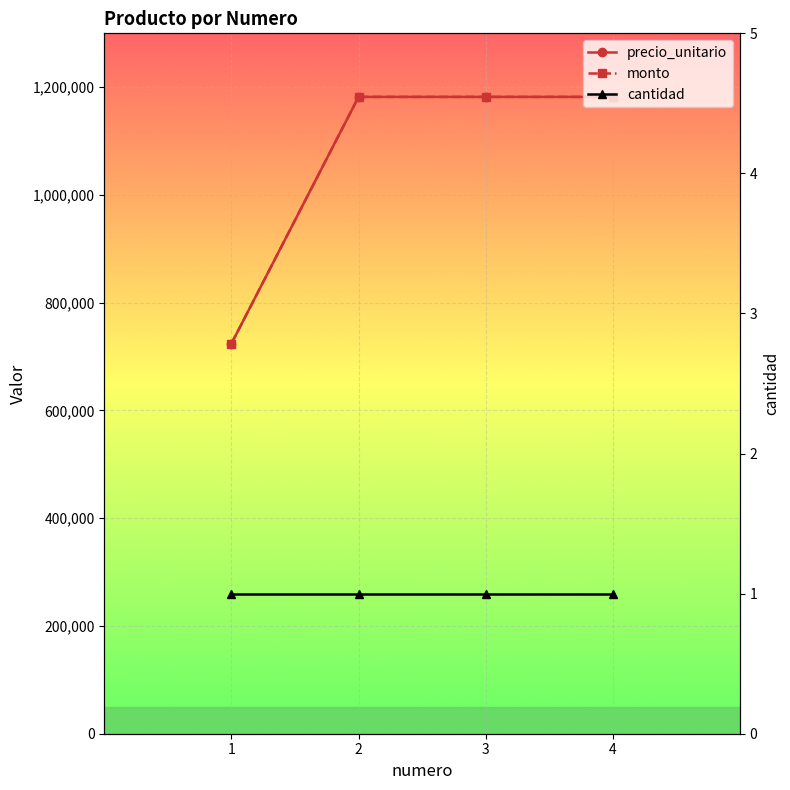

Does the chart display data point markers on the line(s)?

Yes